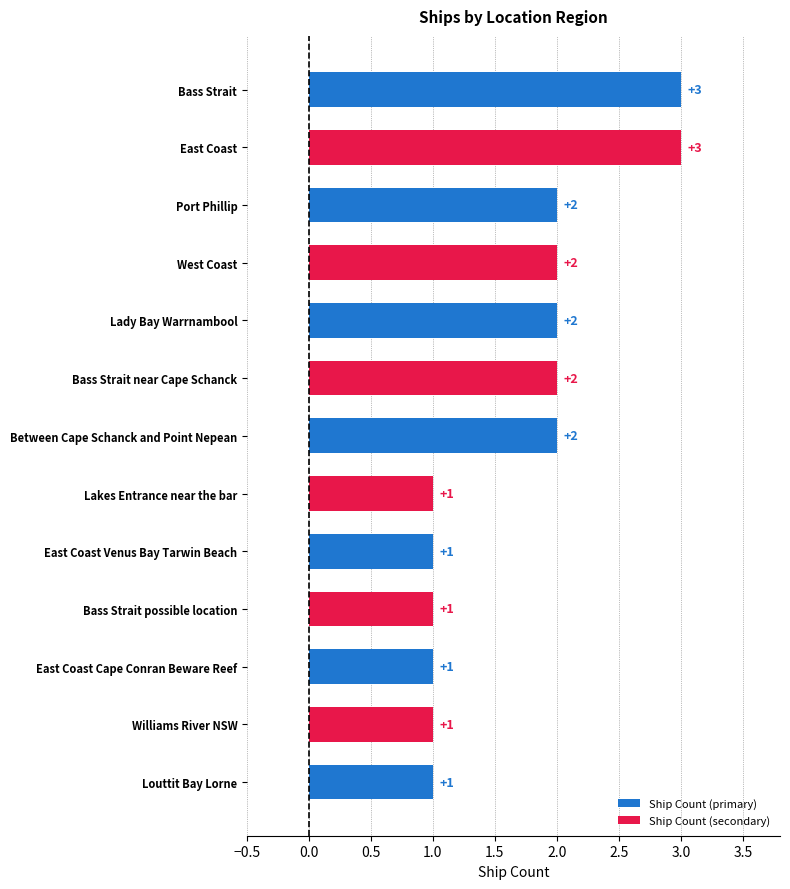

Count the values in the range 1 to 2.

11